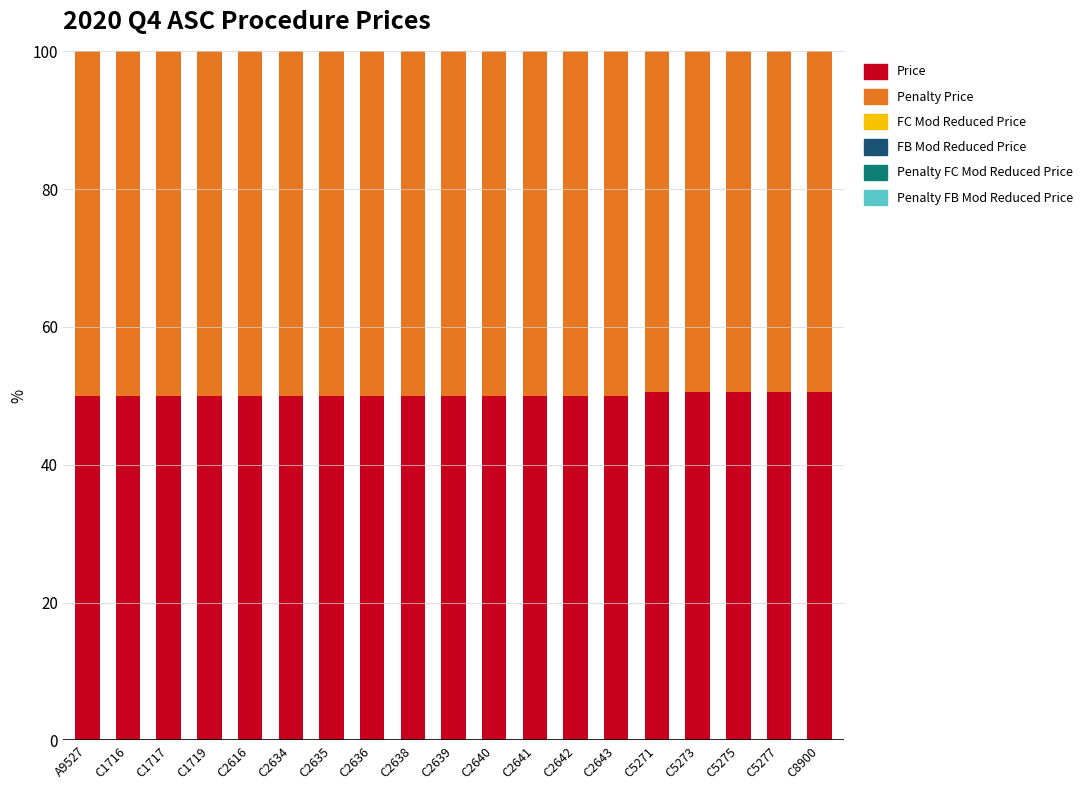

What is the highest value of the Price series?

50.5